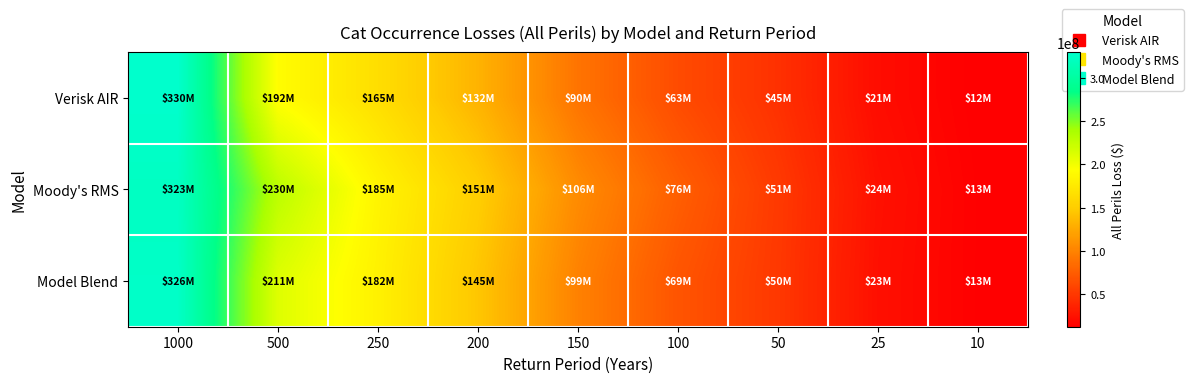

What is the total value across all series at 500?

633000000